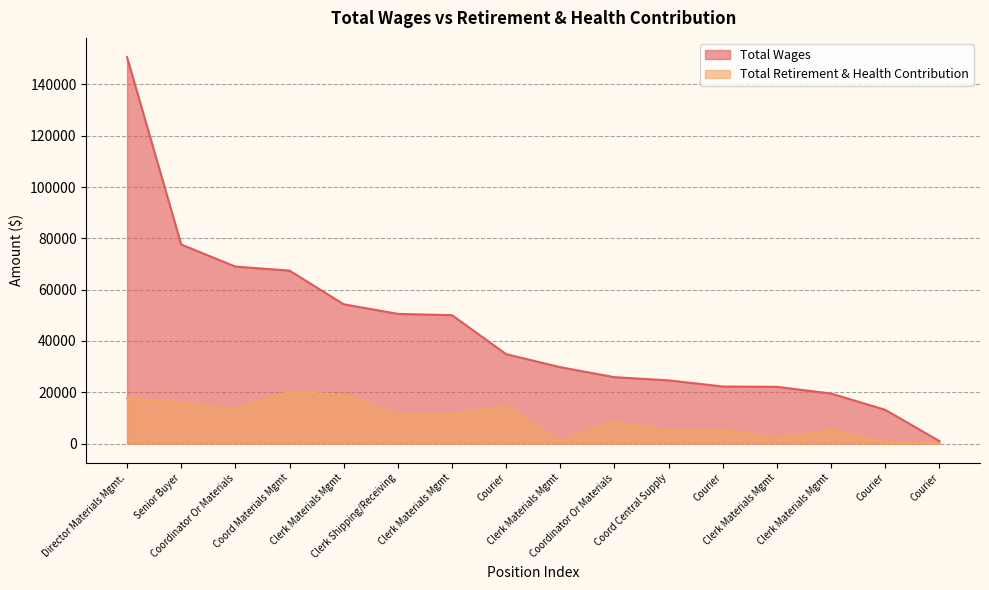

What is the maximum value for Total Retirement & Health Contribution?

20266